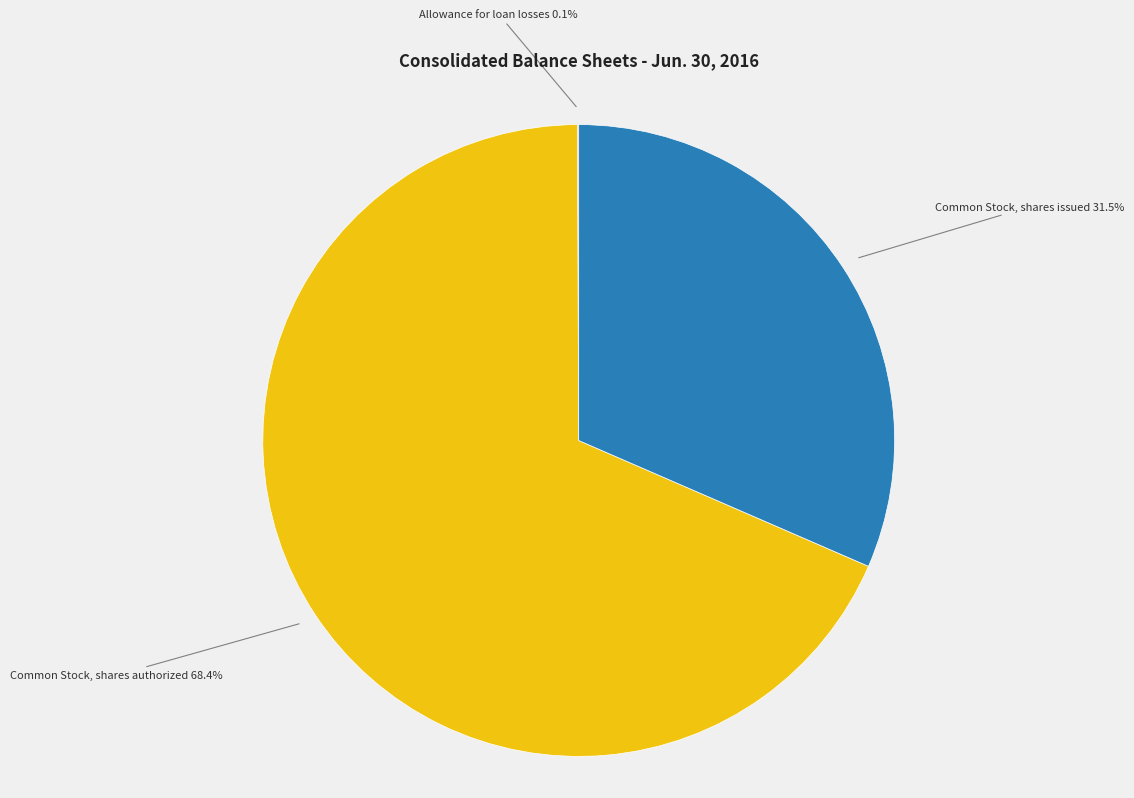

Does any single category account for the majority?

Yes